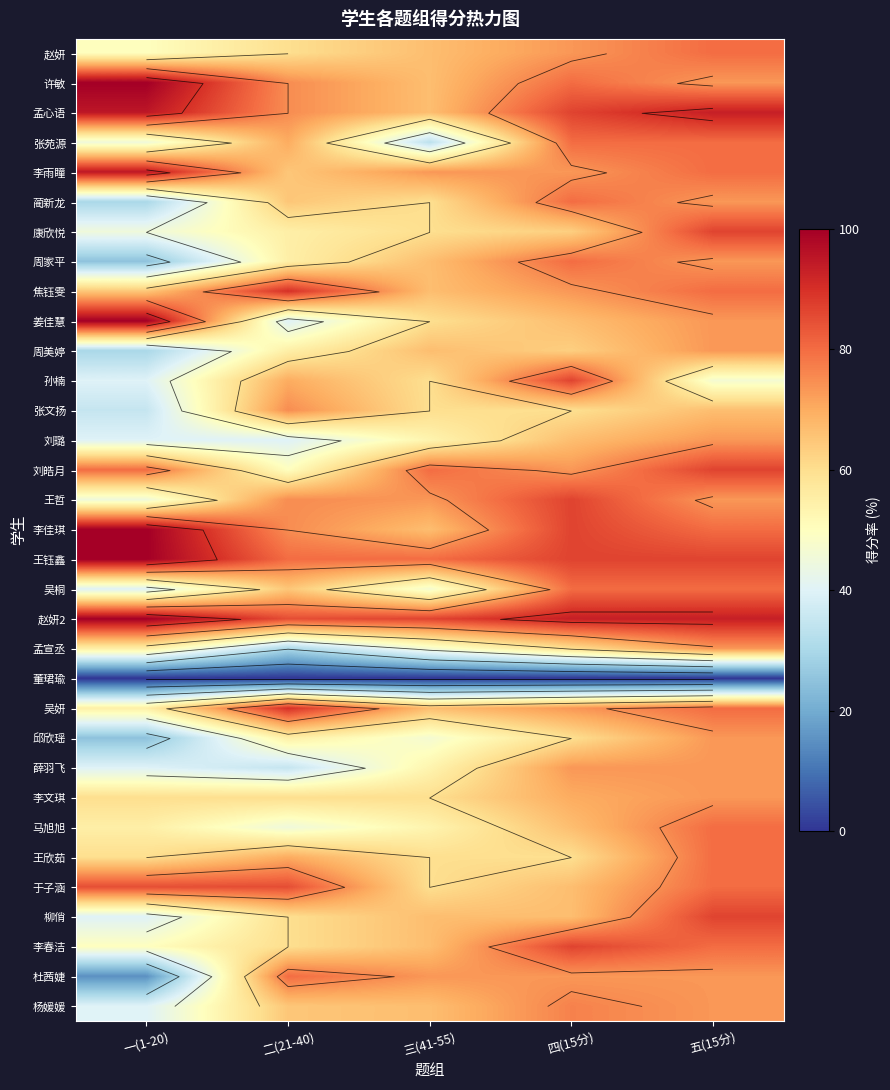

How many data points in 孟心语 are less than 86?

2